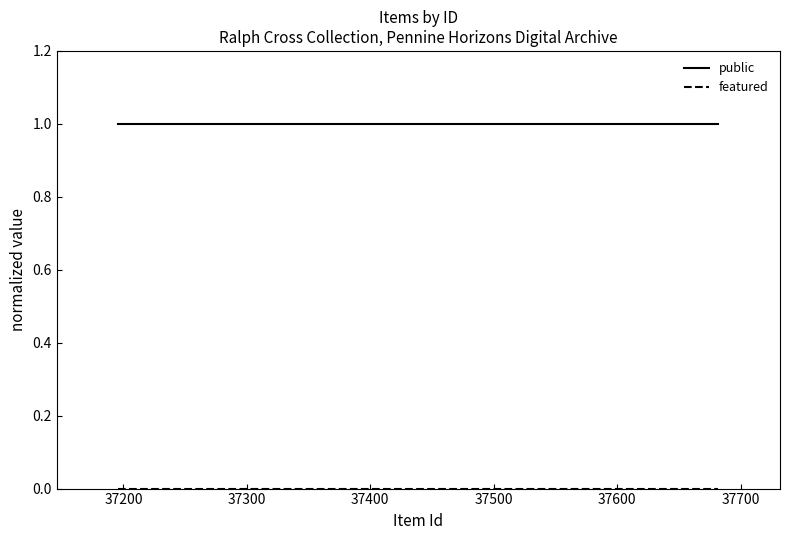

True or false: public has more than 2 interior local peaks.

False